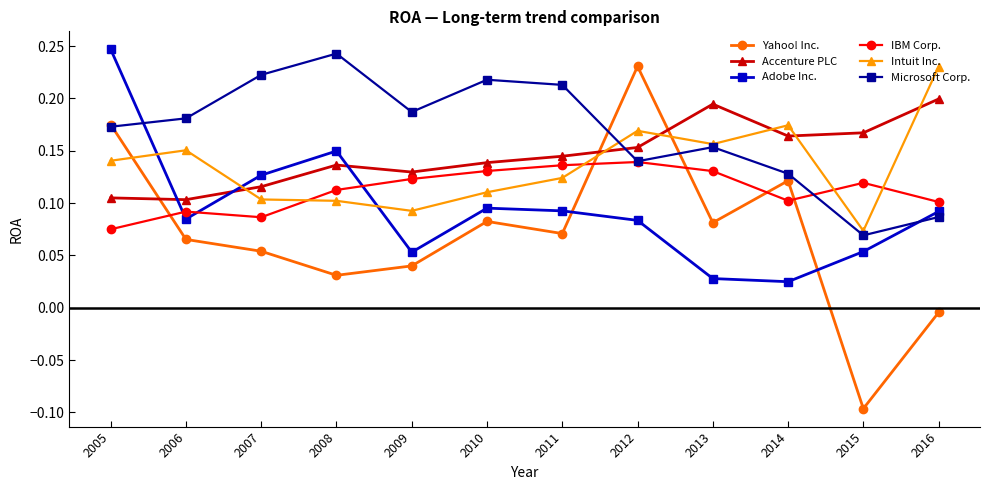

Which category has the highest value in the Yahoo! Inc. series?

2012